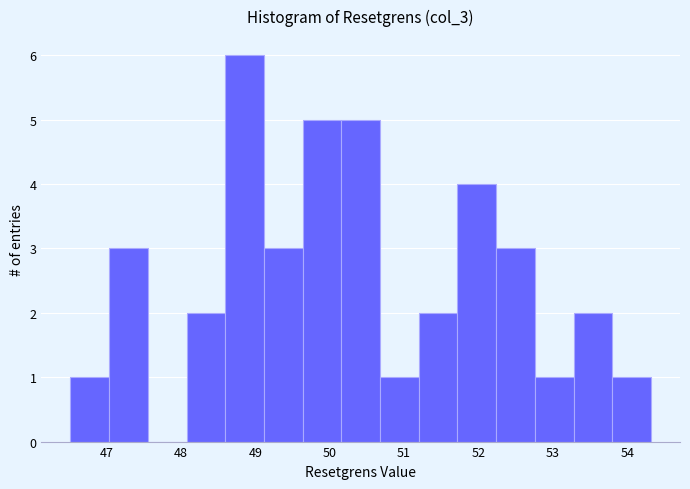

How tall is the bar that spans 49.6 to 50.2 on the x-axis? Neither the bar edges nor the heights are printed on the chart, so give them approximately, as read against the axes.

5